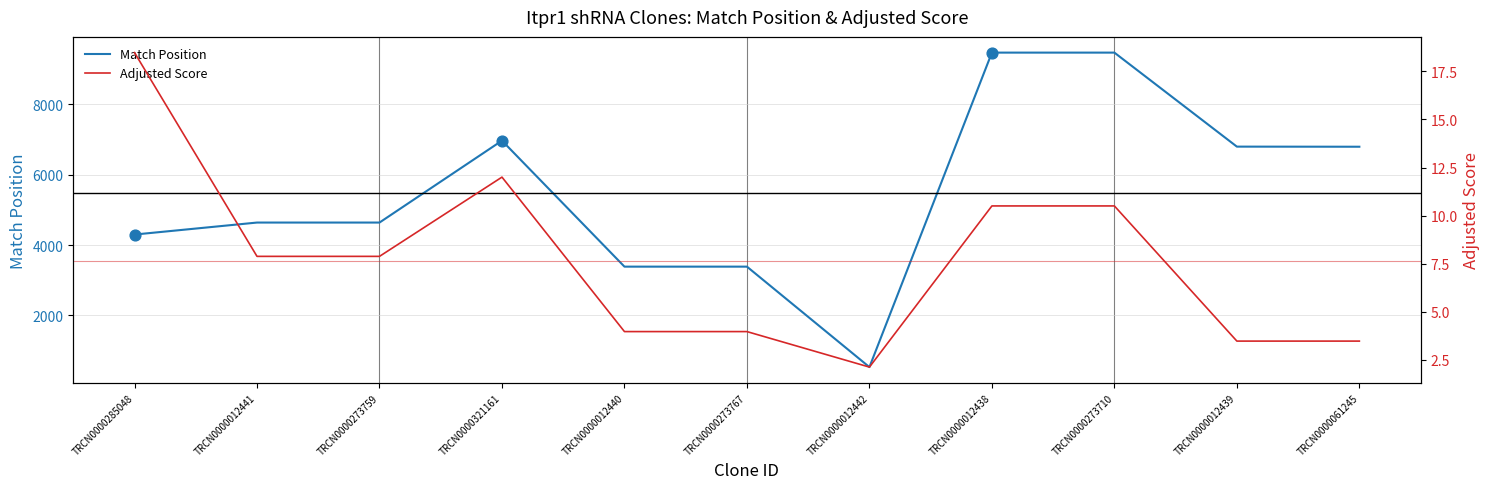

At how many categories does at least one series exceed 5922?

5